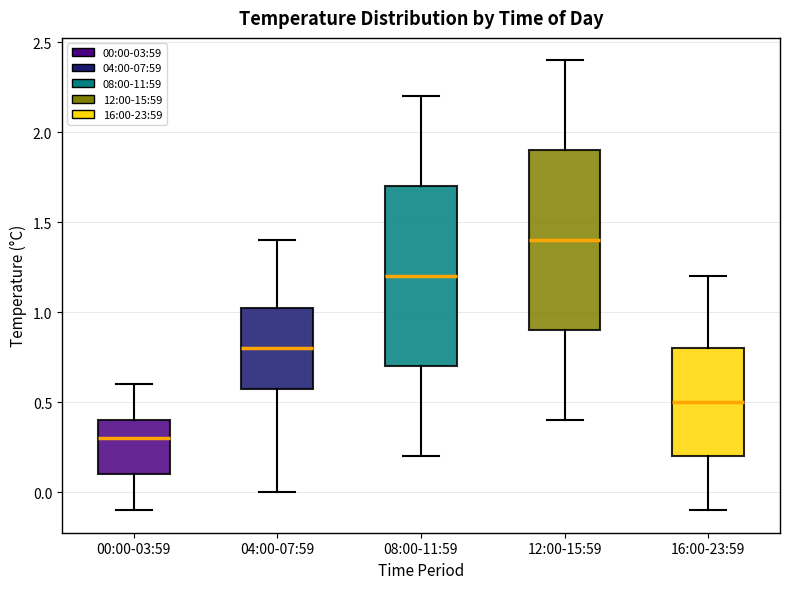

Where is the upper edge of the box for 00:00-03:59 on the y-axis? The values are not printed on the chart, so give them approximately, as read against the axis.

0.40